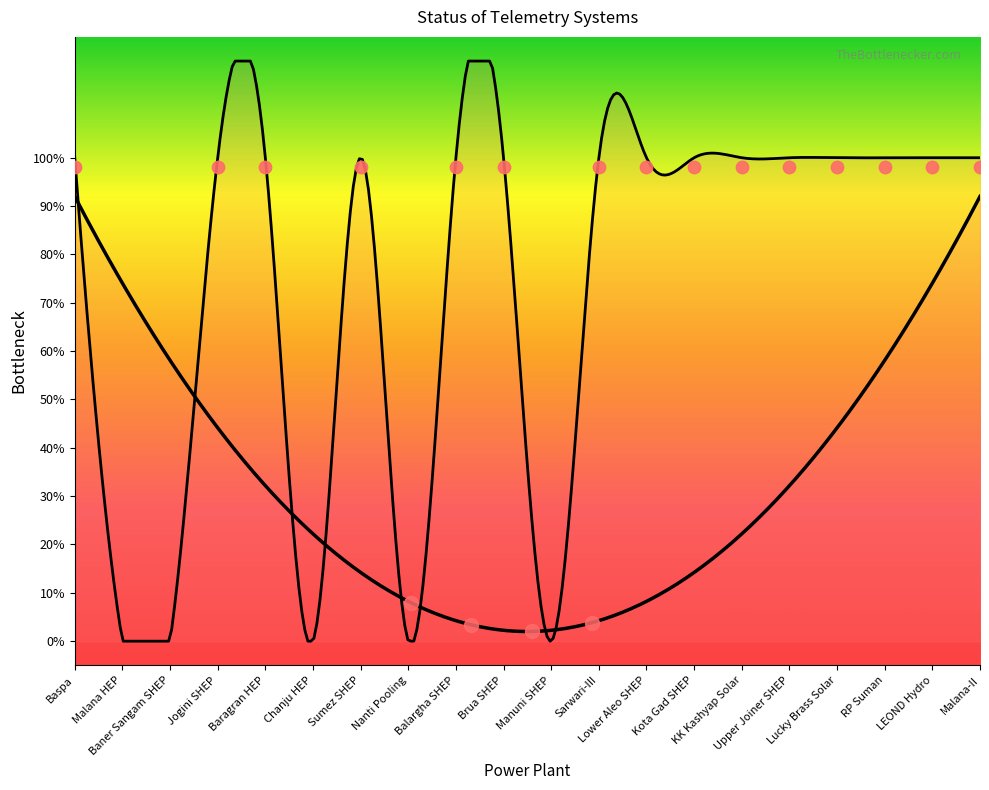

What is the total value across all series at Jogini SHEP?

1